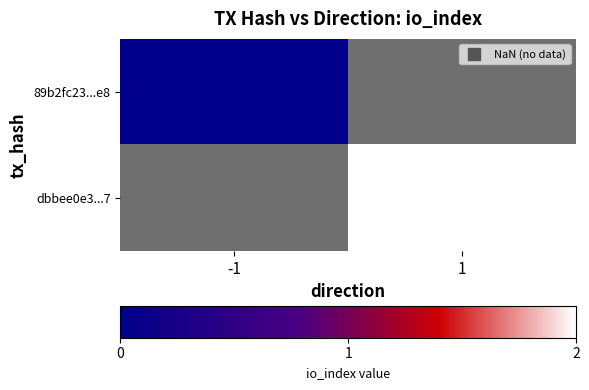

List the series in order of their peak value, lowest first.

89b2fc23...e8, dbbee0e3...7